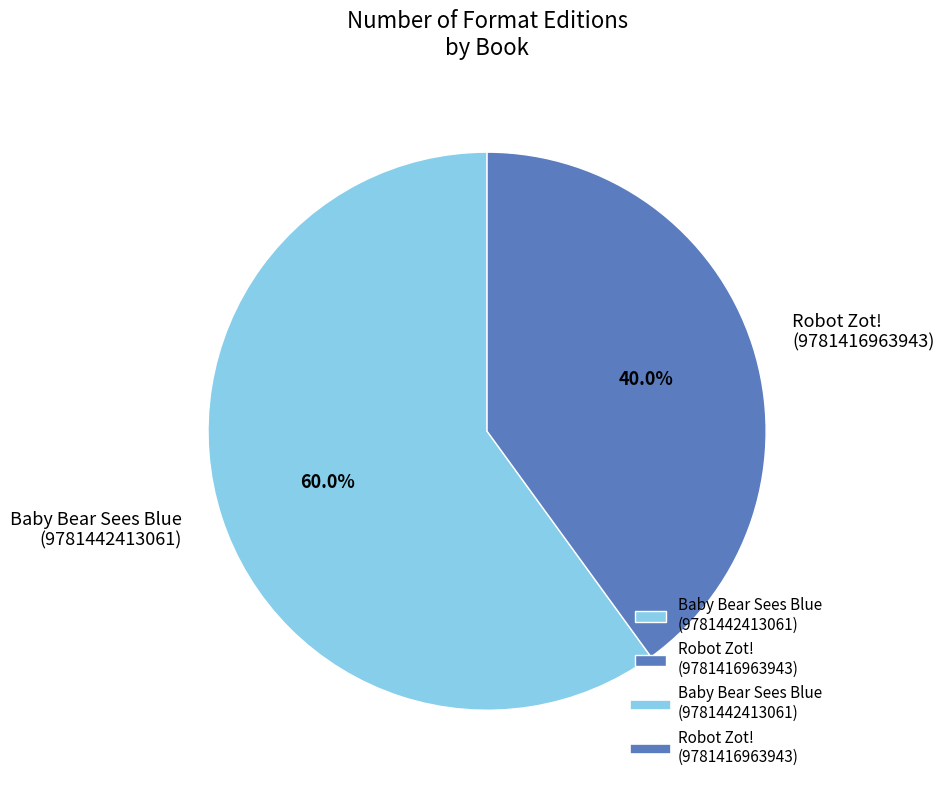

What is the ratio of the value at Baby Bear Sees Blue (9781442413061) to the value at Robot Zot! (9781416963943)?

1.5